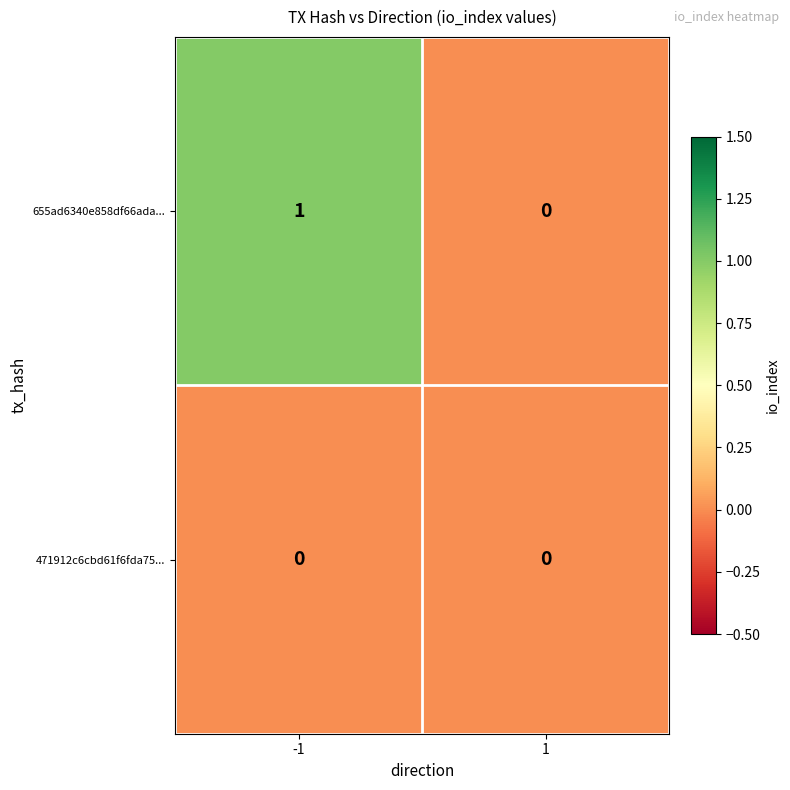

The 655ad6340e858df66ada... series shows 2 at -1. True or false?

False